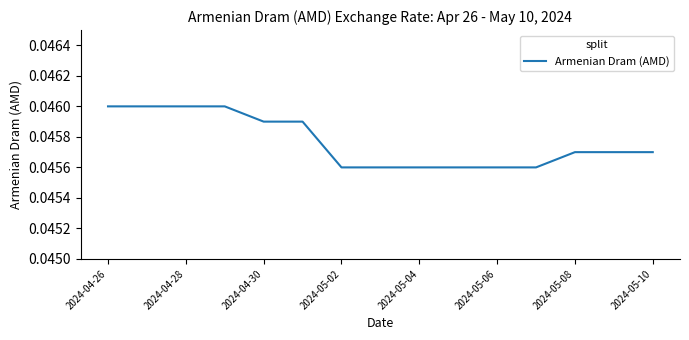

How many values are between 0 and 1?

15